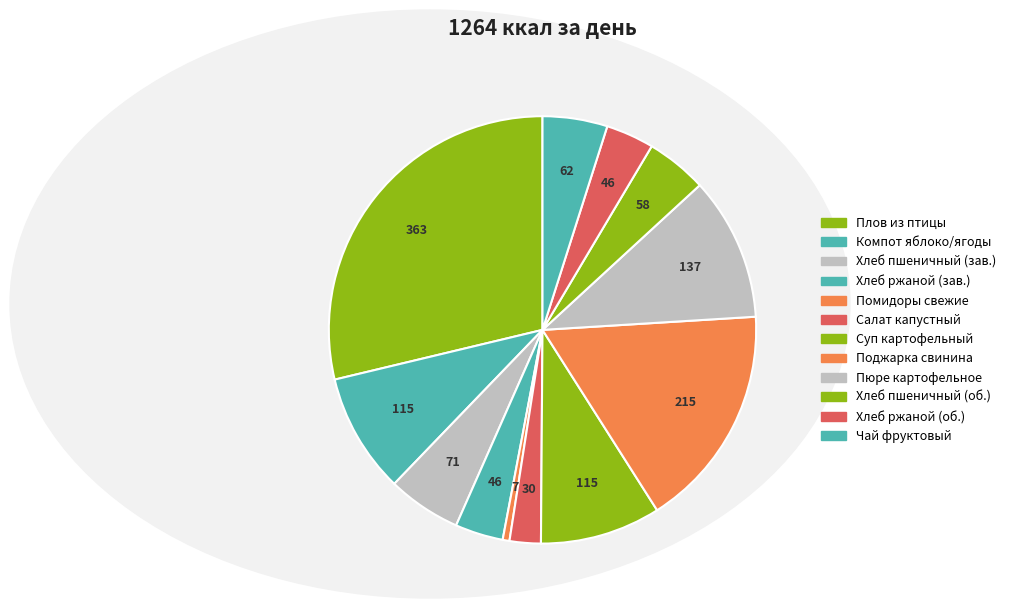

To the nearest percent, what is the difference between the largest and smallest slice percentages?

28%